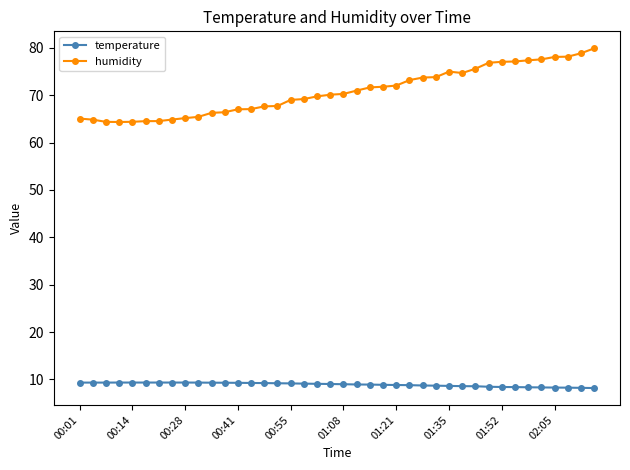

Which series has the largest total across all categories?

humidity